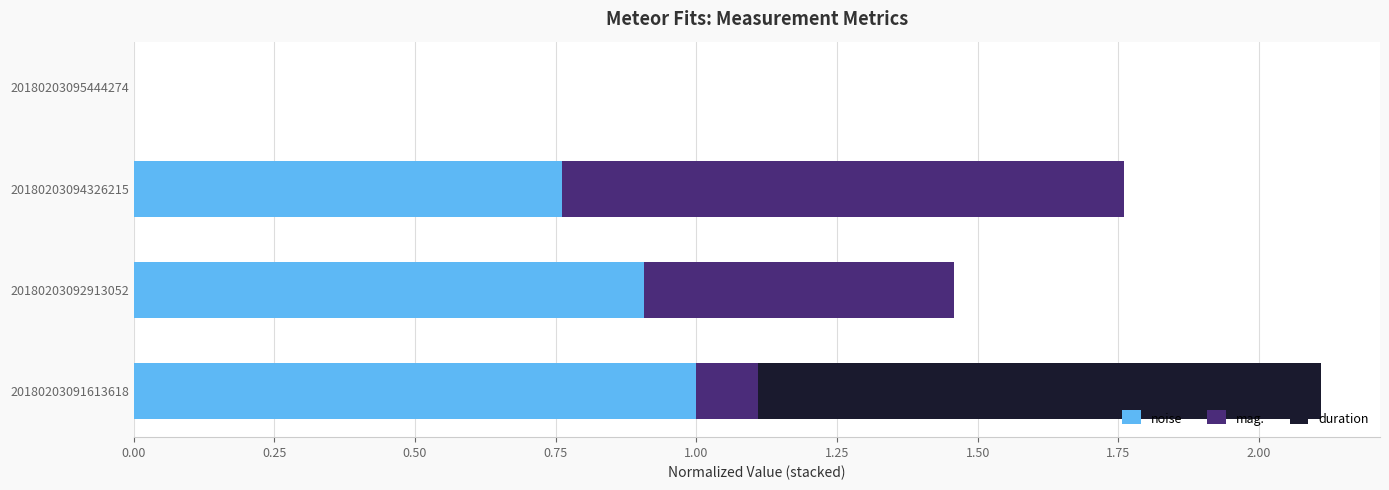

How many values in noise are above zero?

3